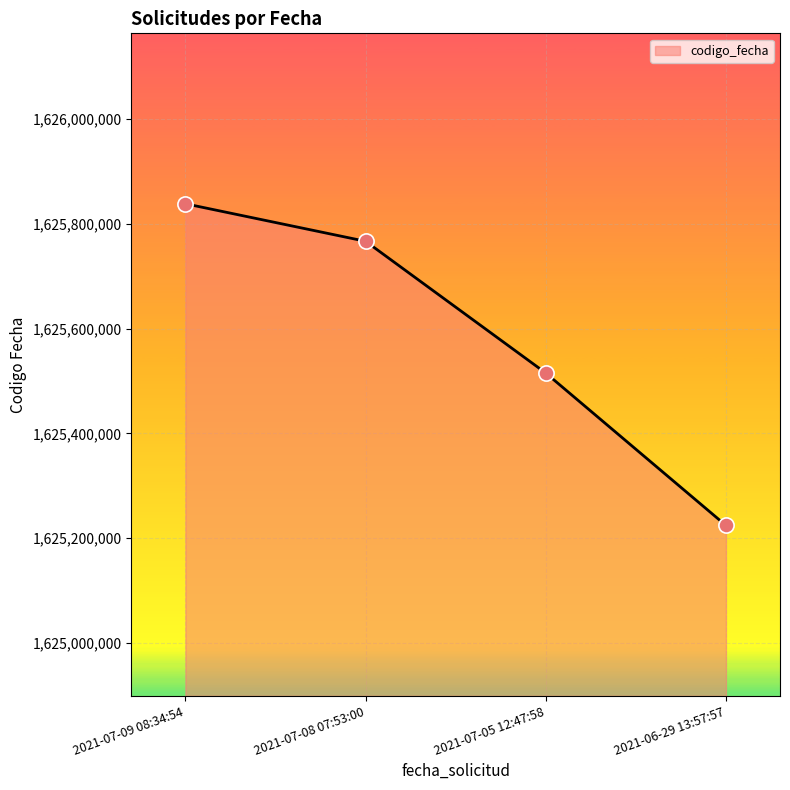

Which has a higher value, 2021-07-05 12:47:58 or 2021-07-08 07:53:00?

2021-07-08 07:53:00